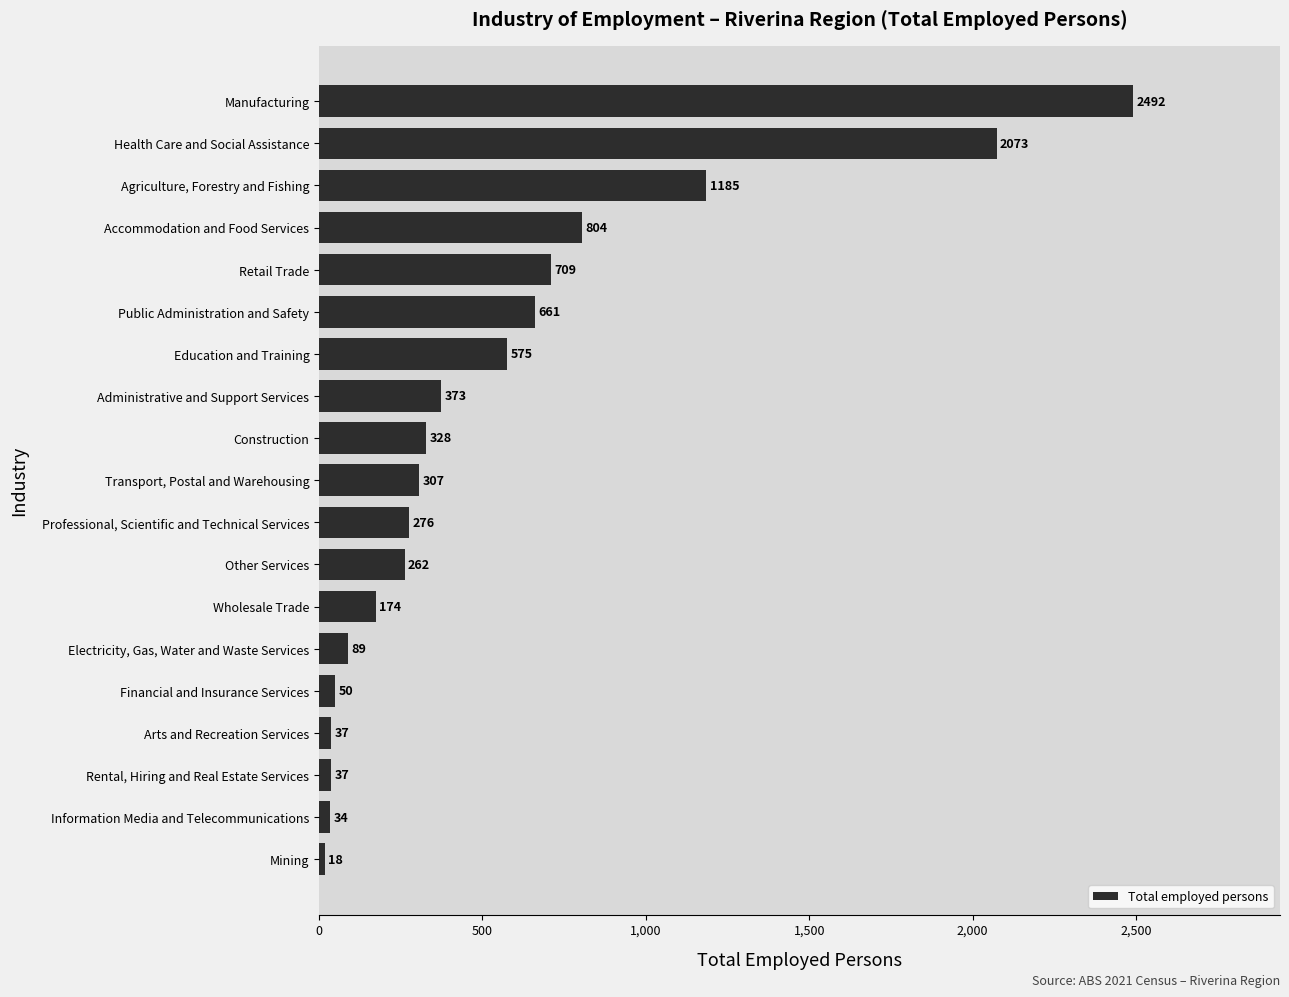

Where is the data nearest to the value 1255?

Agriculture, Forestry and Fishing